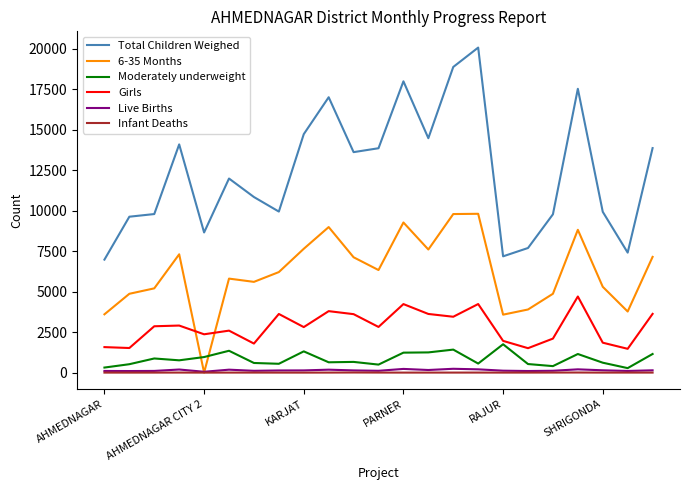

Does the chart display data point markers on the line(s)?

No